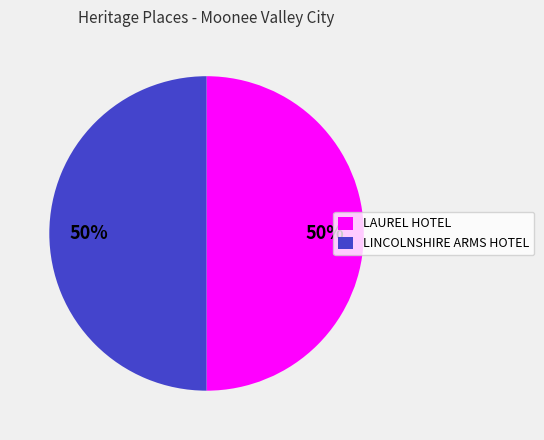

Combined, do LAUREL HOTEL and LINCOLNSHIRE ARMS HOTEL account for over 50%?

Yes